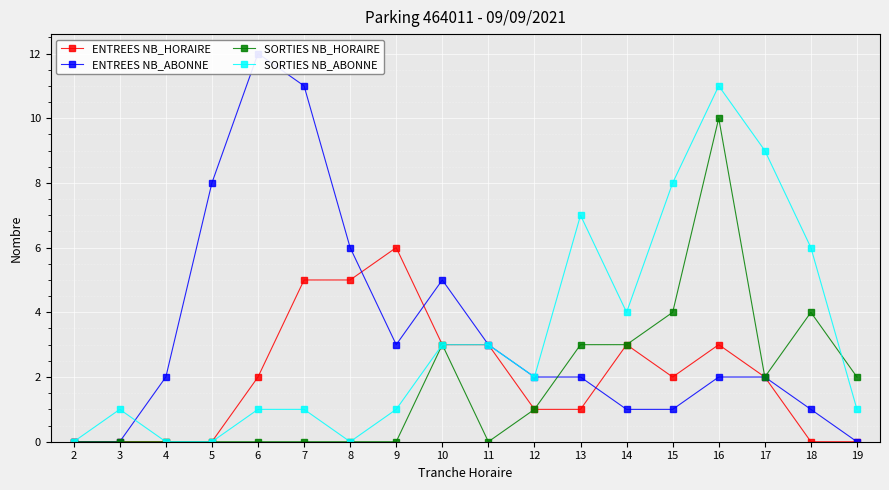

The SORTIES NB_HORAIRE series shows 0 at 9. True or false?

True